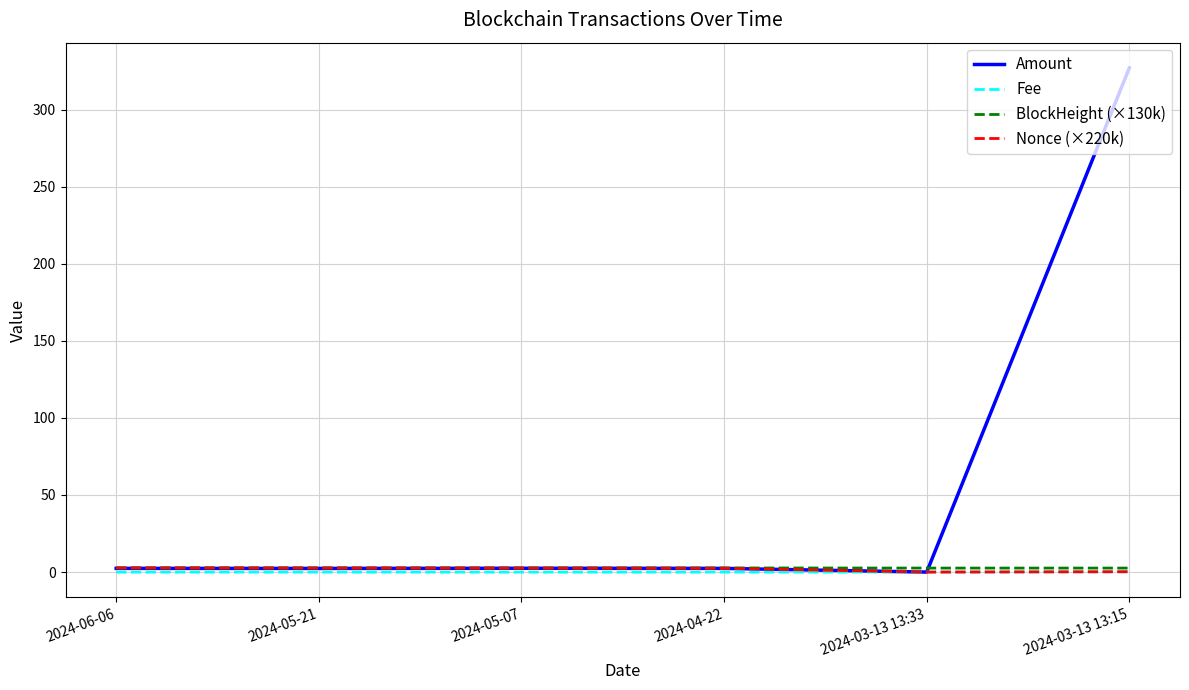

At which category is the sum across all series the highest?

2024-03-13 13:15